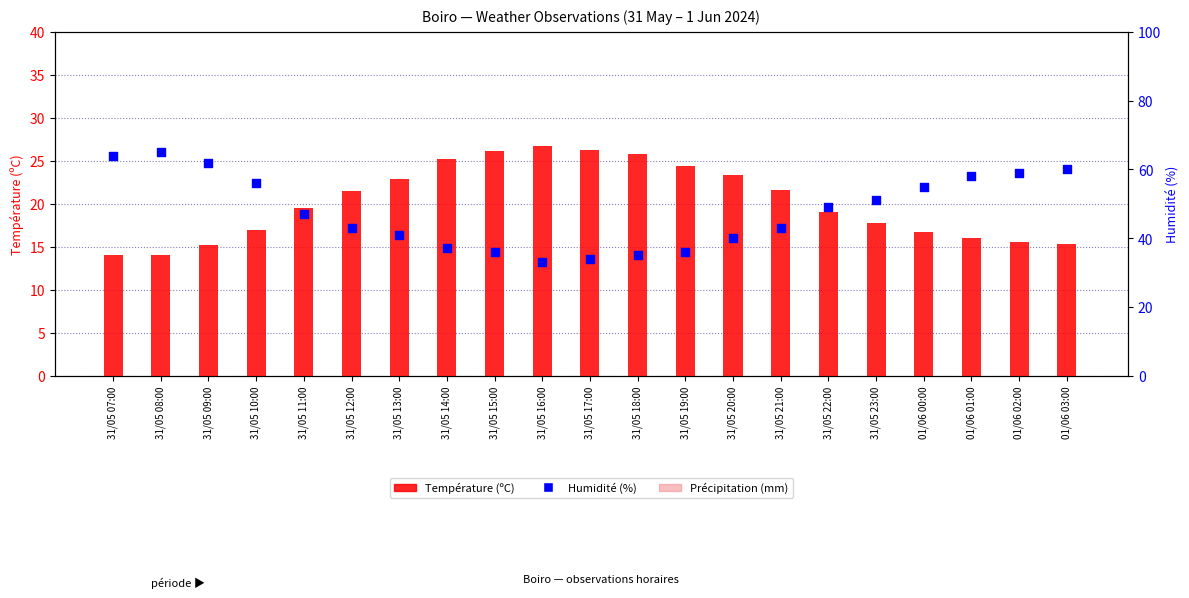

Which series has the widest spread of Y values?

Humidité (%)